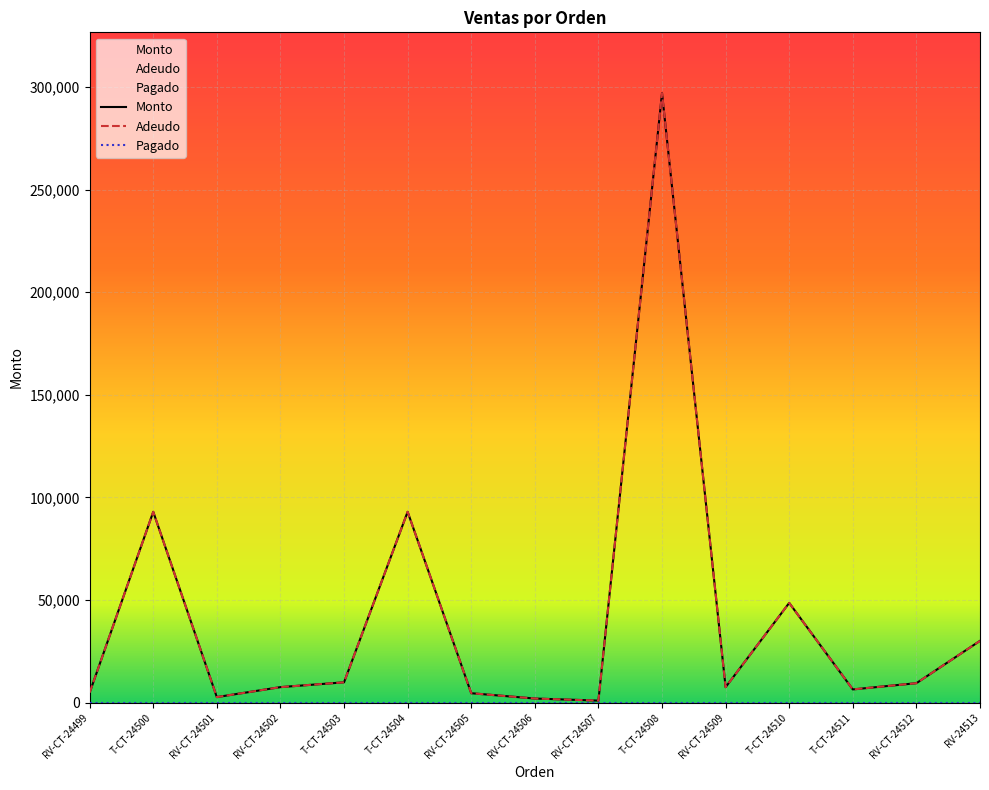

The Monto series shows 1596 at RV-CT-24507. True or false?

False